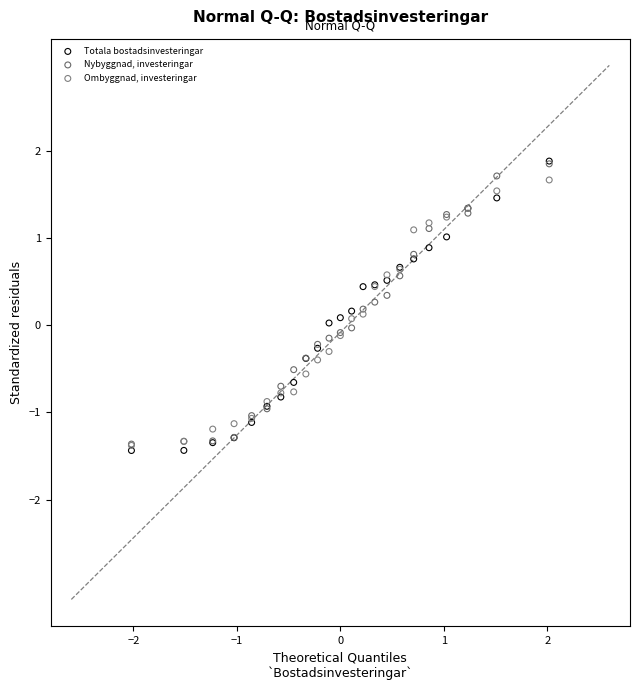

What are all the series names shown in the legend?

Totala bostadsinvesteringar, Nybyggnad, investeringar, Ombyggnad, investeringar